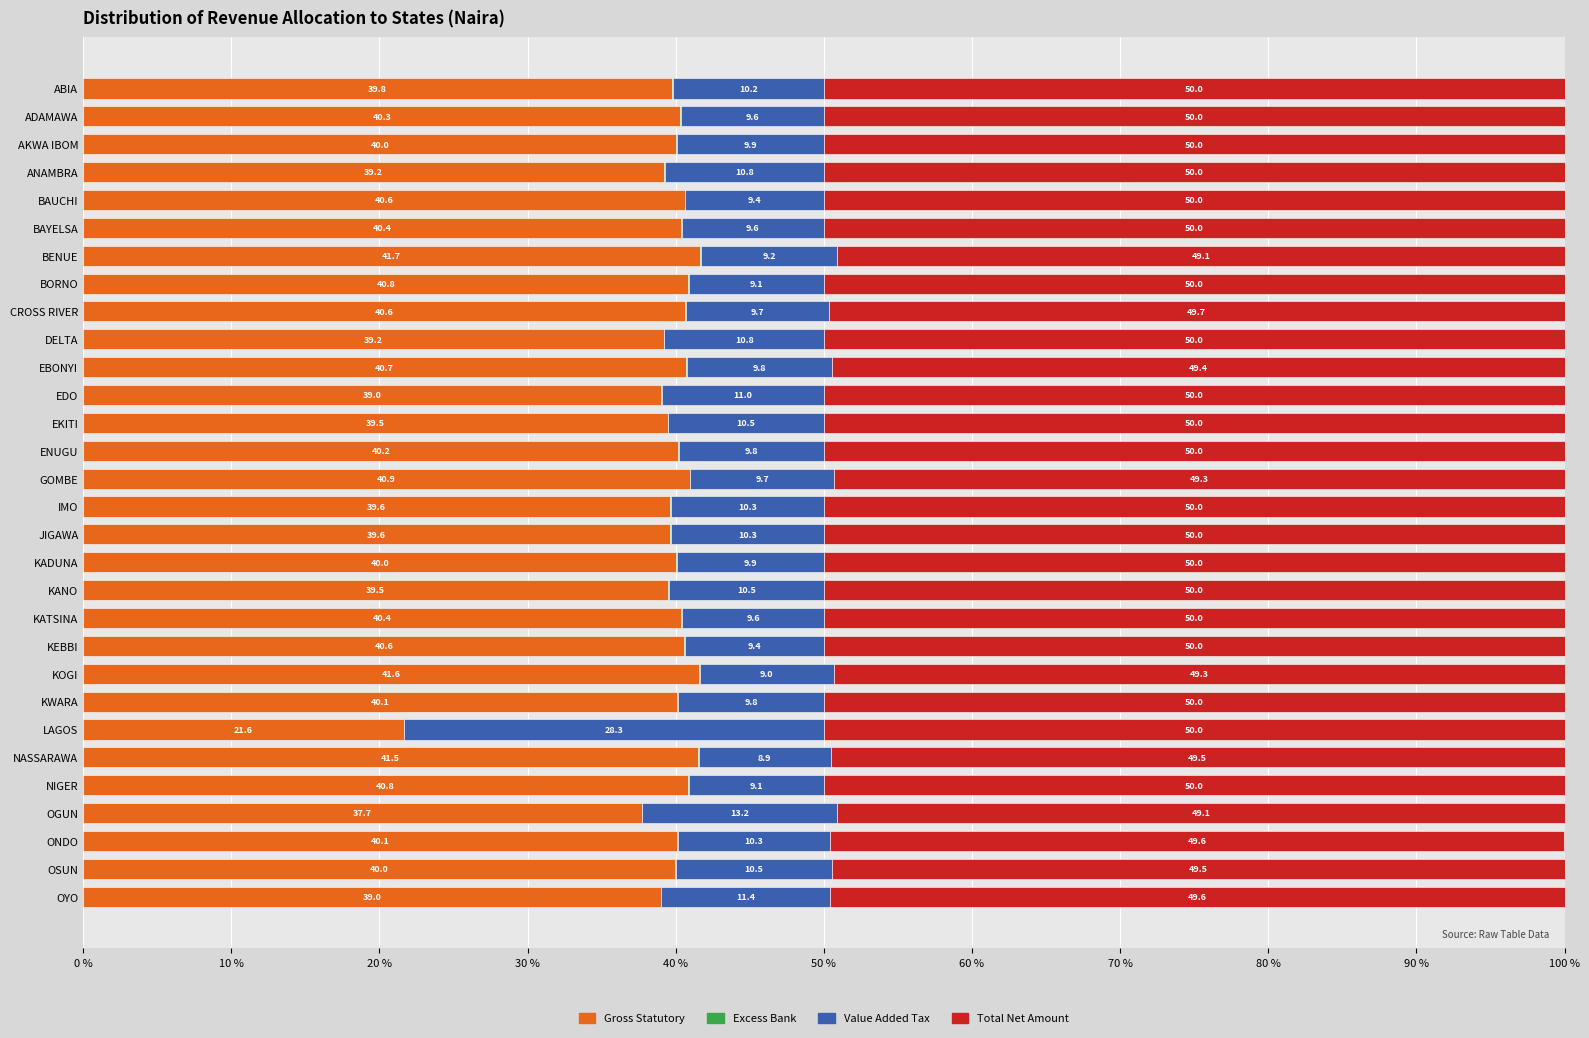

At which label does Gross Statutory reach its peak?

BENUE